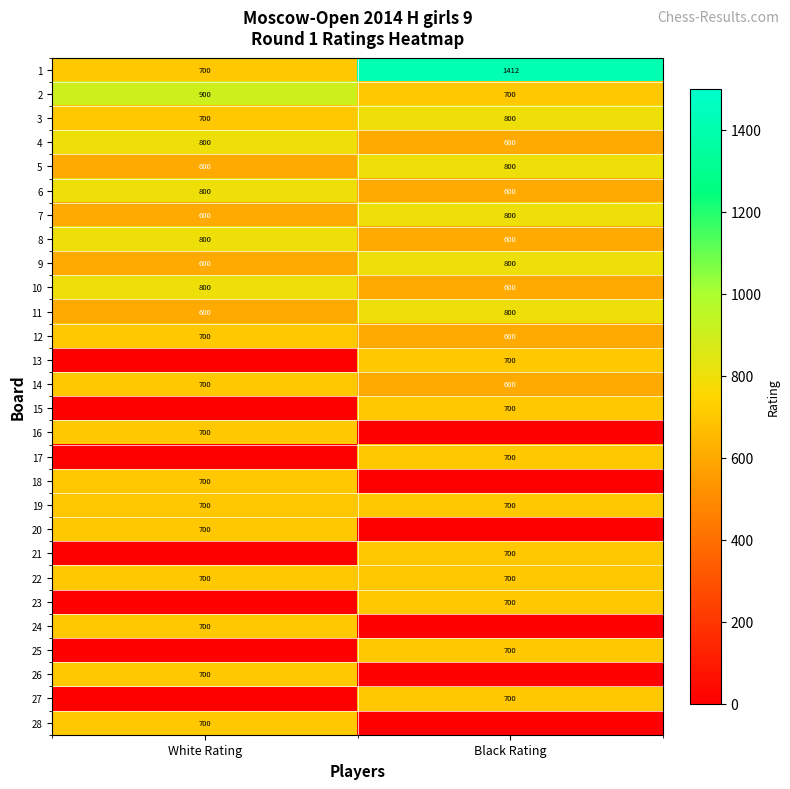

At which category does the chart reach its peak across all series?

Black Rating